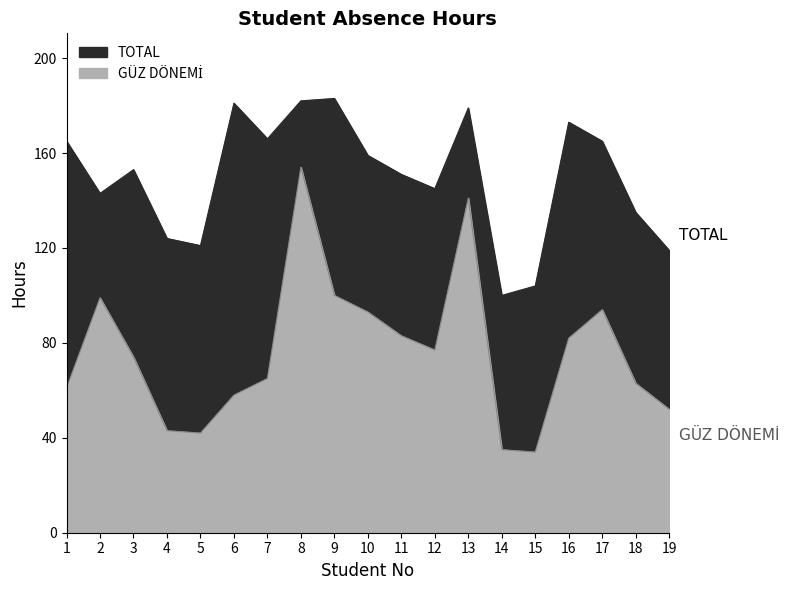

Does the chart have visible grid lines?

No